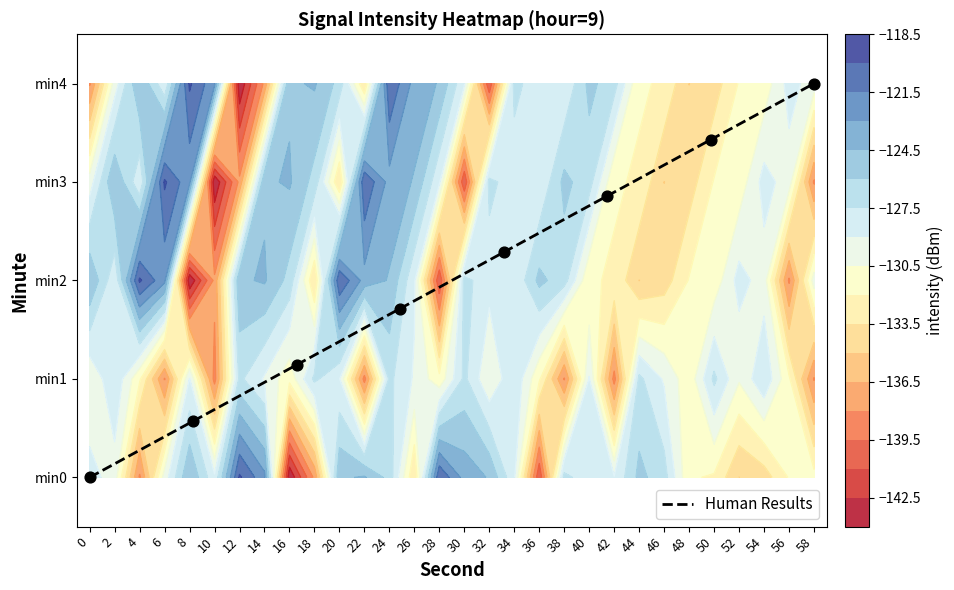

Is the value of 4 at 58 greater than the value of 3 at 46?

Yes